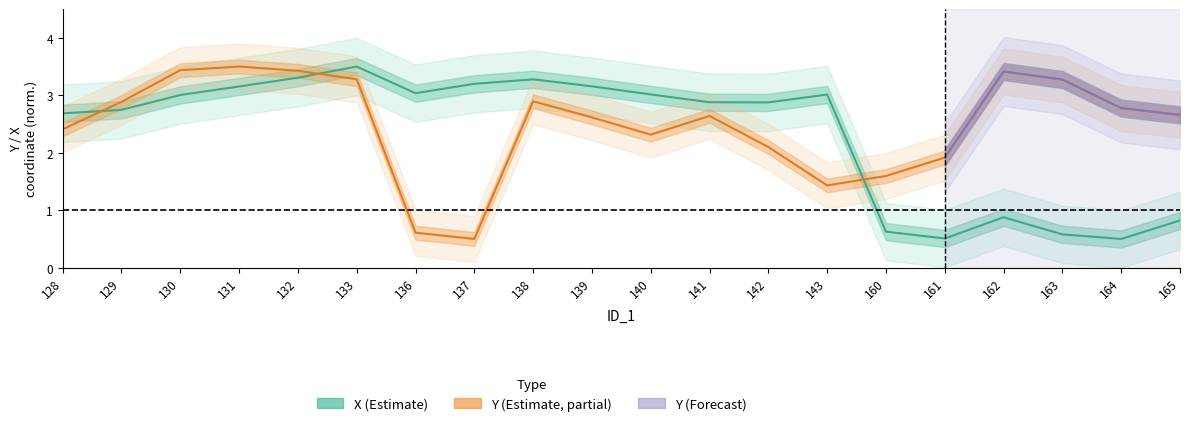

Where is the first local maximum for Y?

131